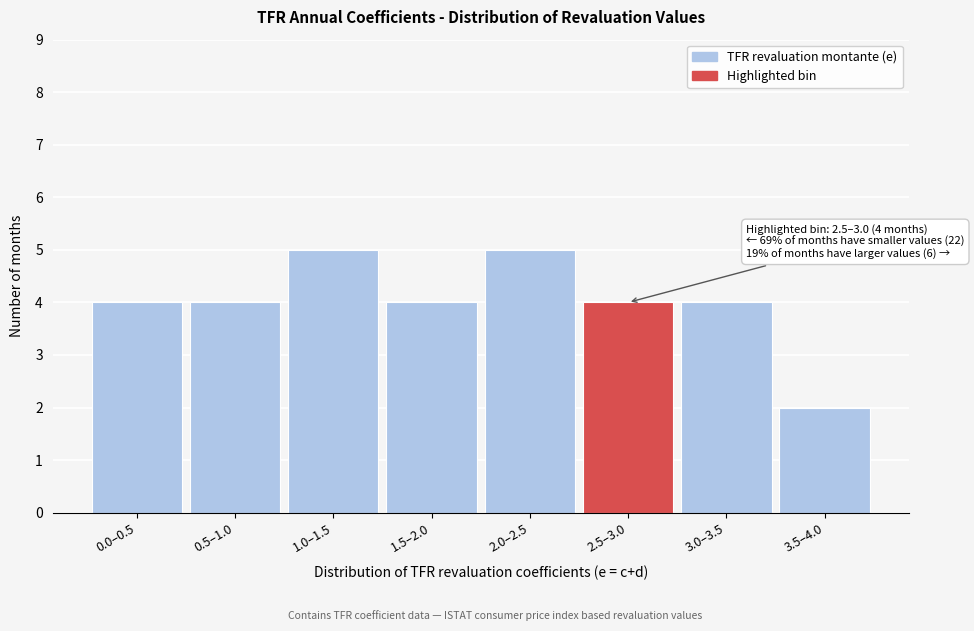

Reading left to right, what are all the values shown in this chart?

0.0–0.5=4	0.5–1.0=4	1.0–1.5=5	1.5–2.0=4	2.0–2.5=5	2.5–3.0=4	3.0–3.5=4	3.5–4.0=2